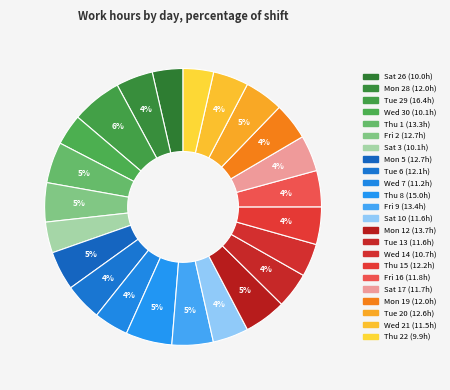

How many segments does this pie chart have?

23